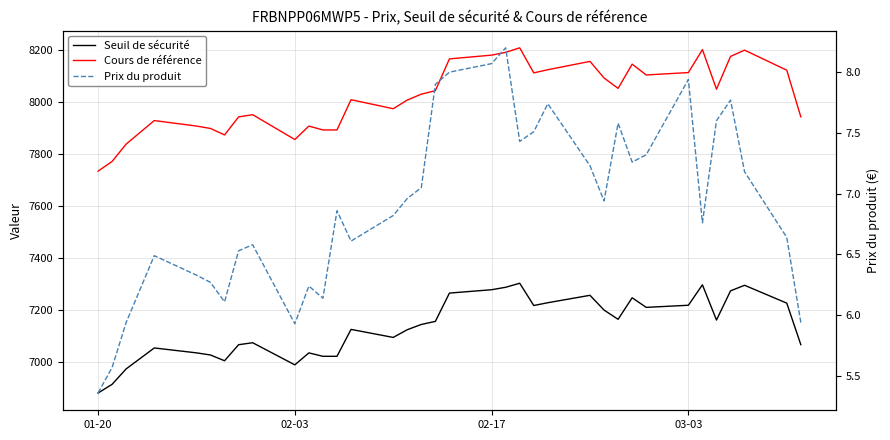

Is the value of Seuil de sécurité at 28 greater than the value of Prix du produit at 29?

Yes